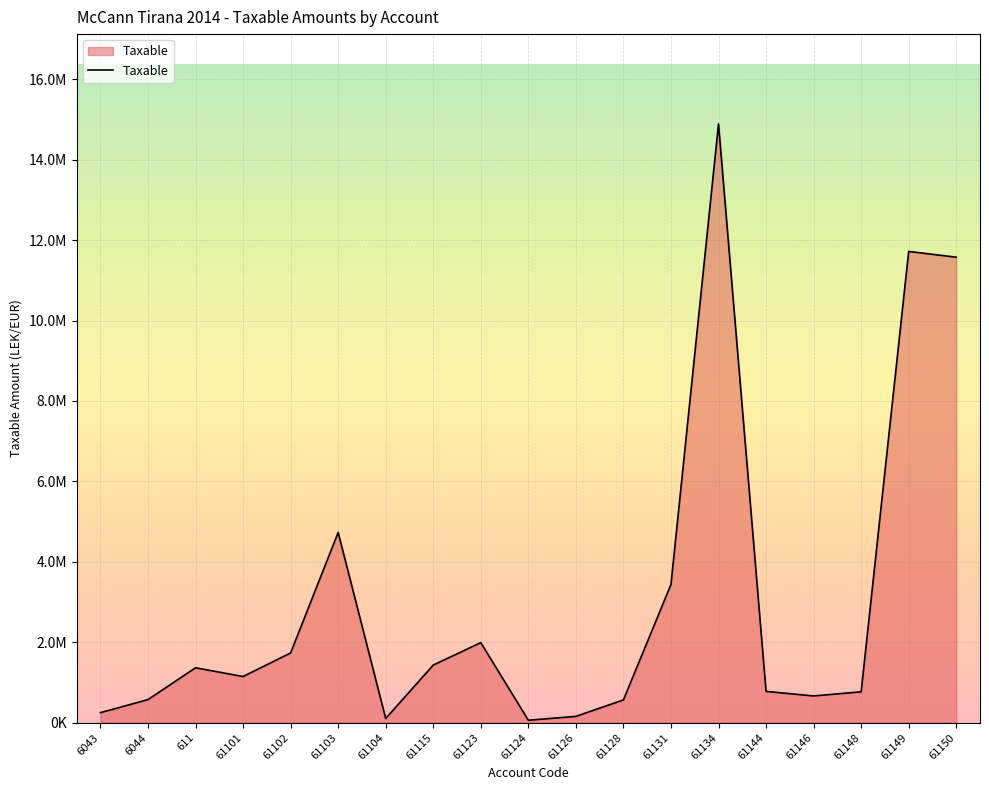

What value does the data have at 61146?

666085.5